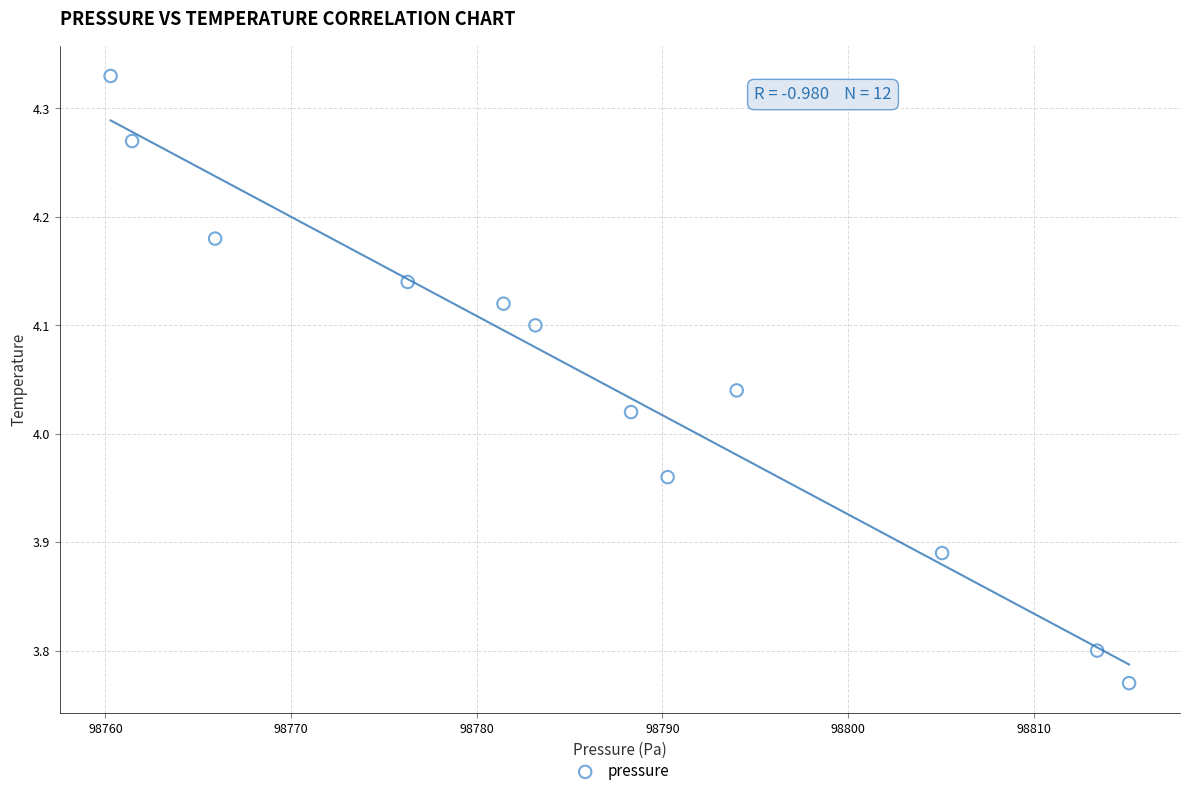

What is the range of Y values (max minus min)?

0.6